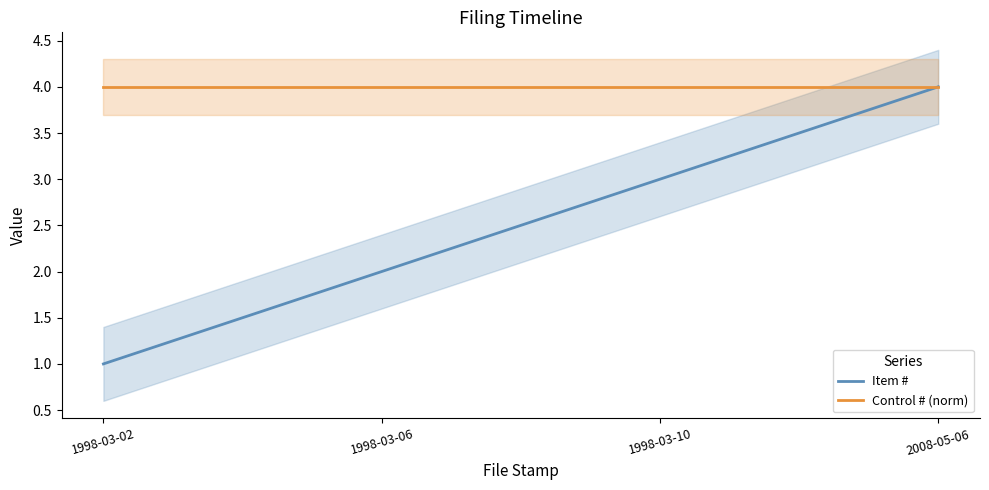

What are all the series names shown in the legend?

Item #, Control # (norm)